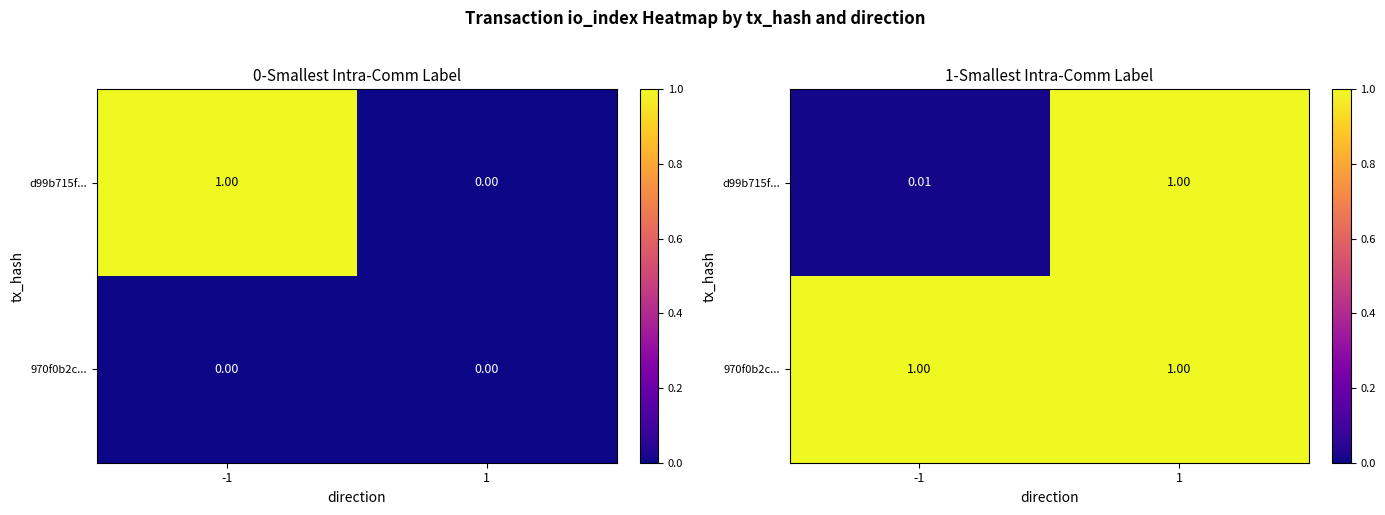

What is the average value of the 970f0b2c... series?

1.0